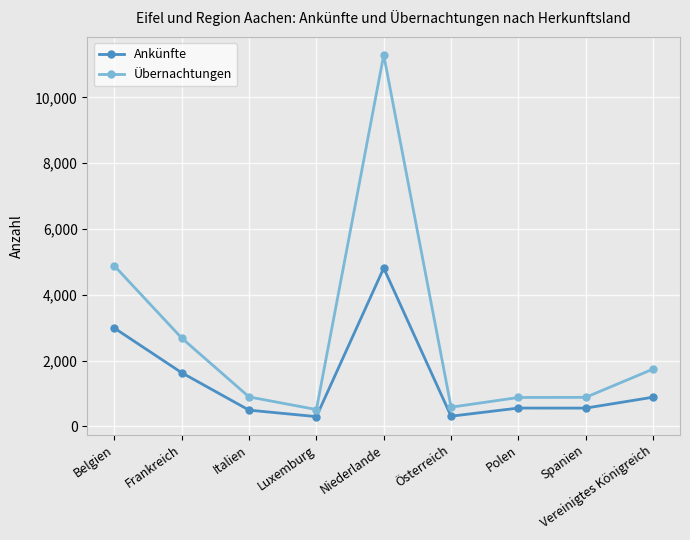

Which category has the highest value in the Übernachtungen series?

Niederlande